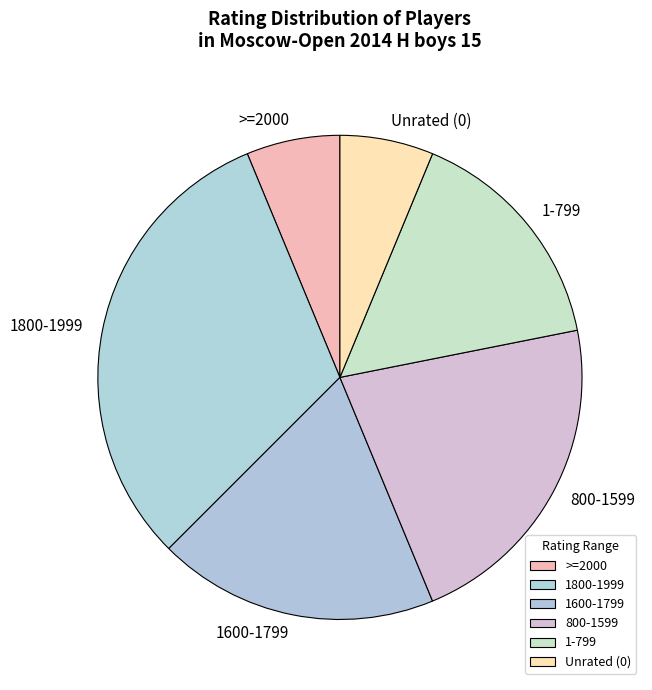

Does 1800-1999 account for over 50% of the chart?

No